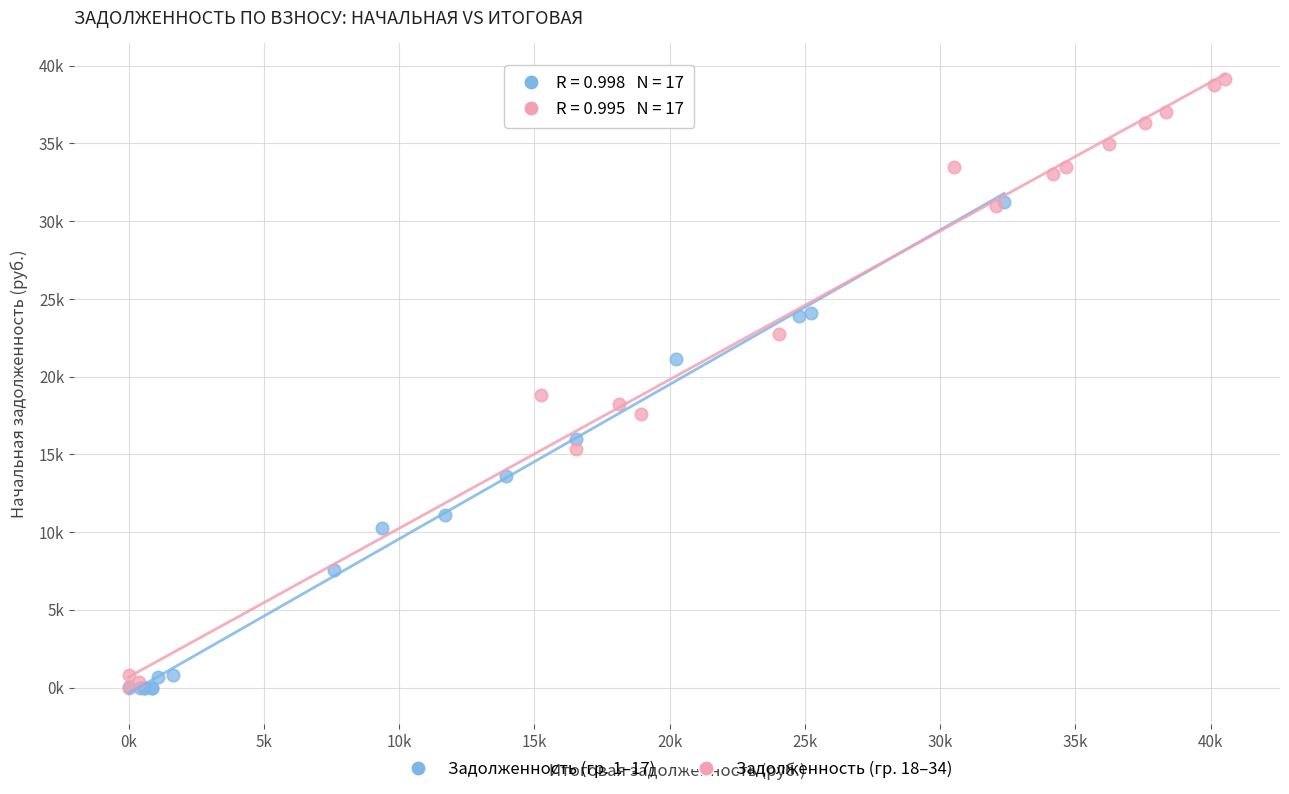

What are all the series names shown in the legend?

Задолженность (гр. 1–17), Задолженность (гр. 18–34)